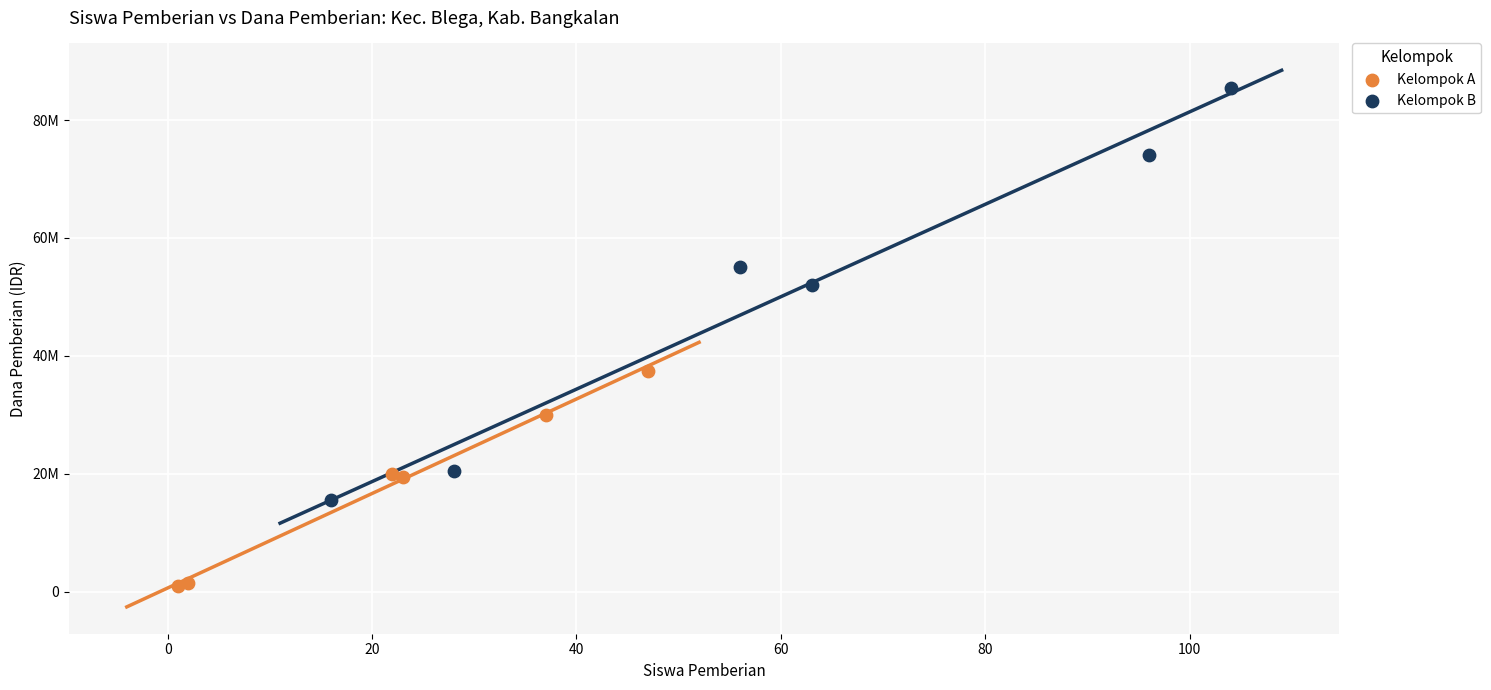

What are all the series names shown in the legend?

Kelompok A, Kelompok B